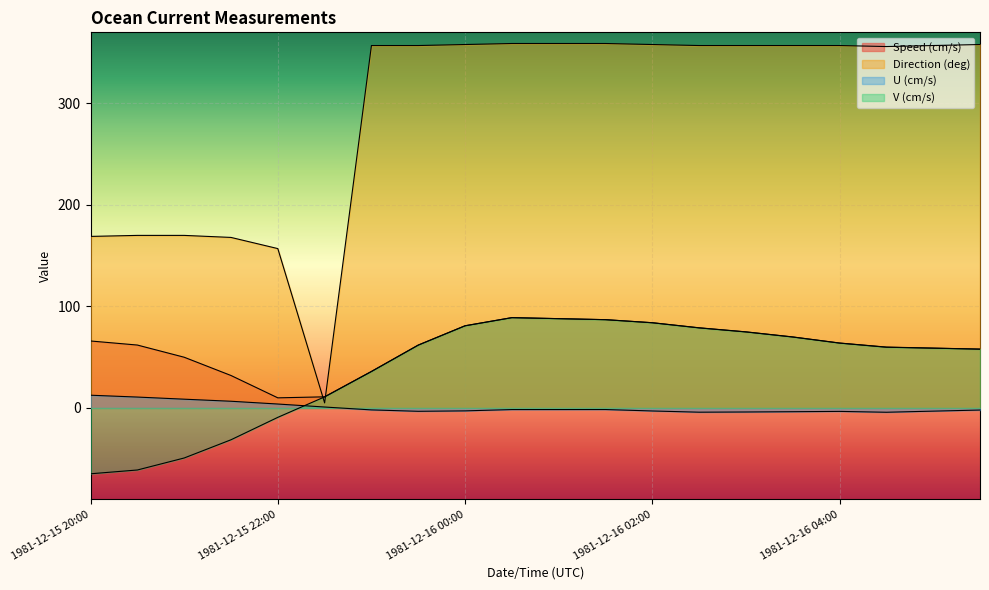

What is the greatest value displayed?

359.0